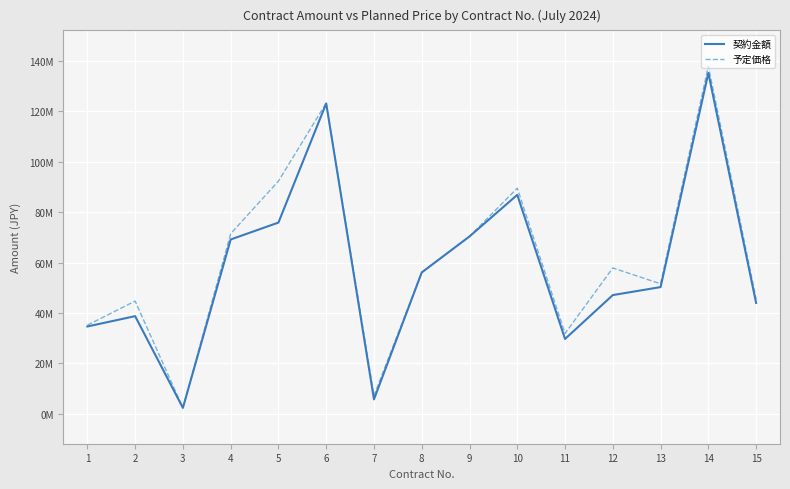

Read the 契約金額 value at 11.

29700000